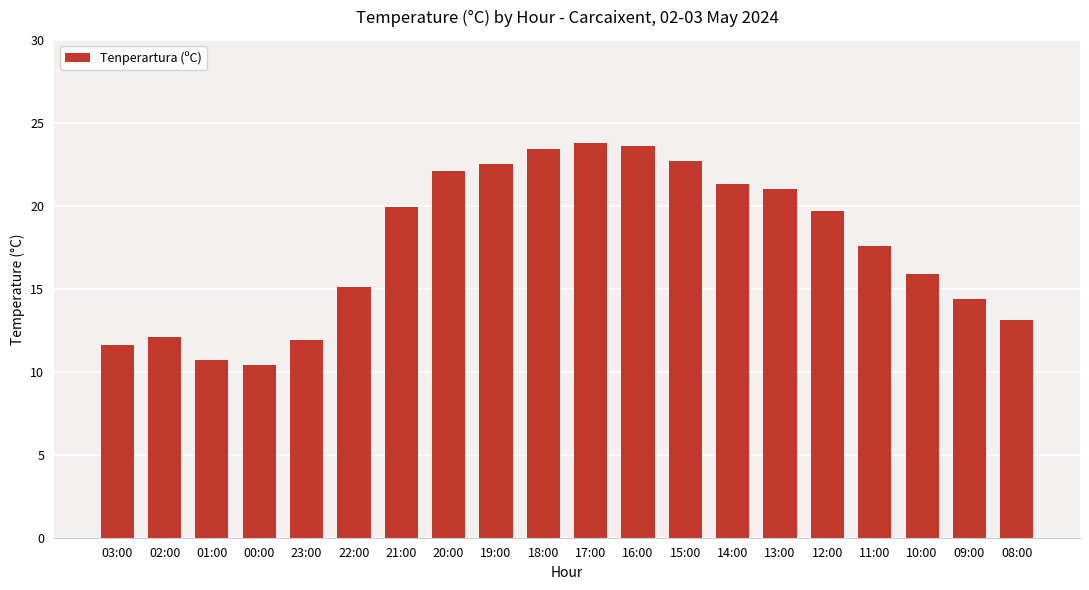

True or false: the data shows 22.5 at 19:00.

True